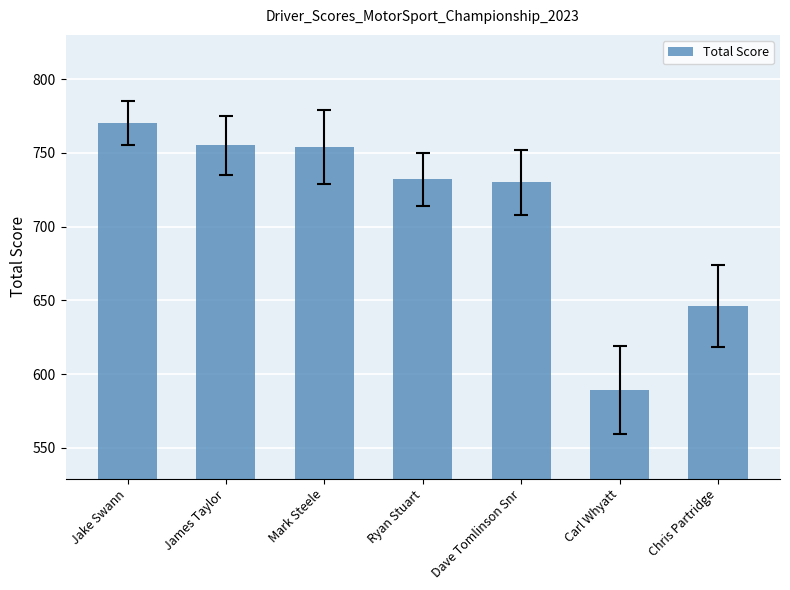

Which label corresponds to the largest value in the chart?

Jake Swann